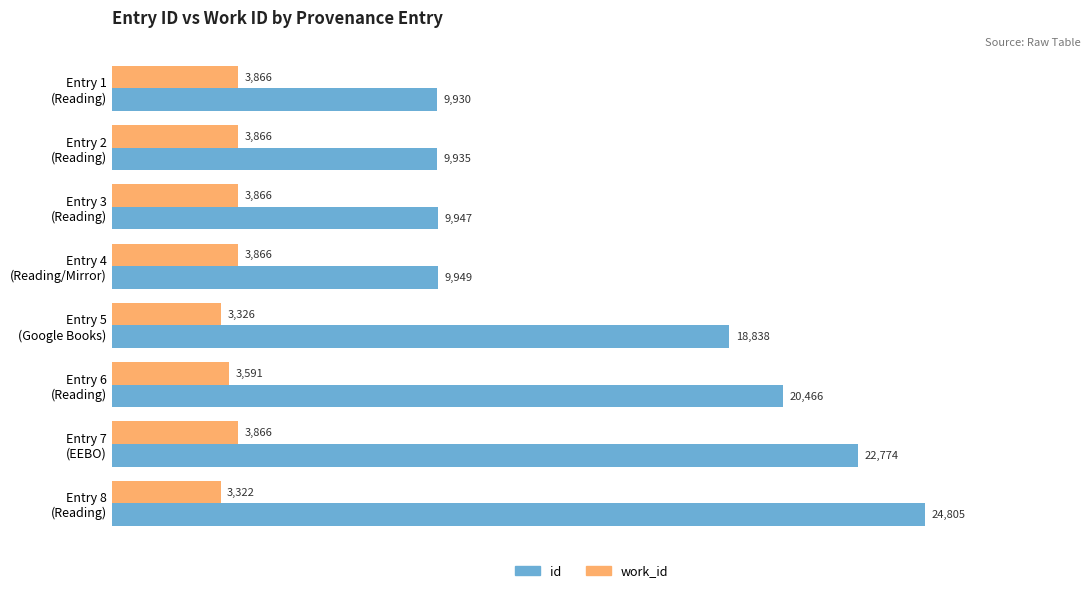

What is the difference between the maximum and minimum values in the id series?

14875